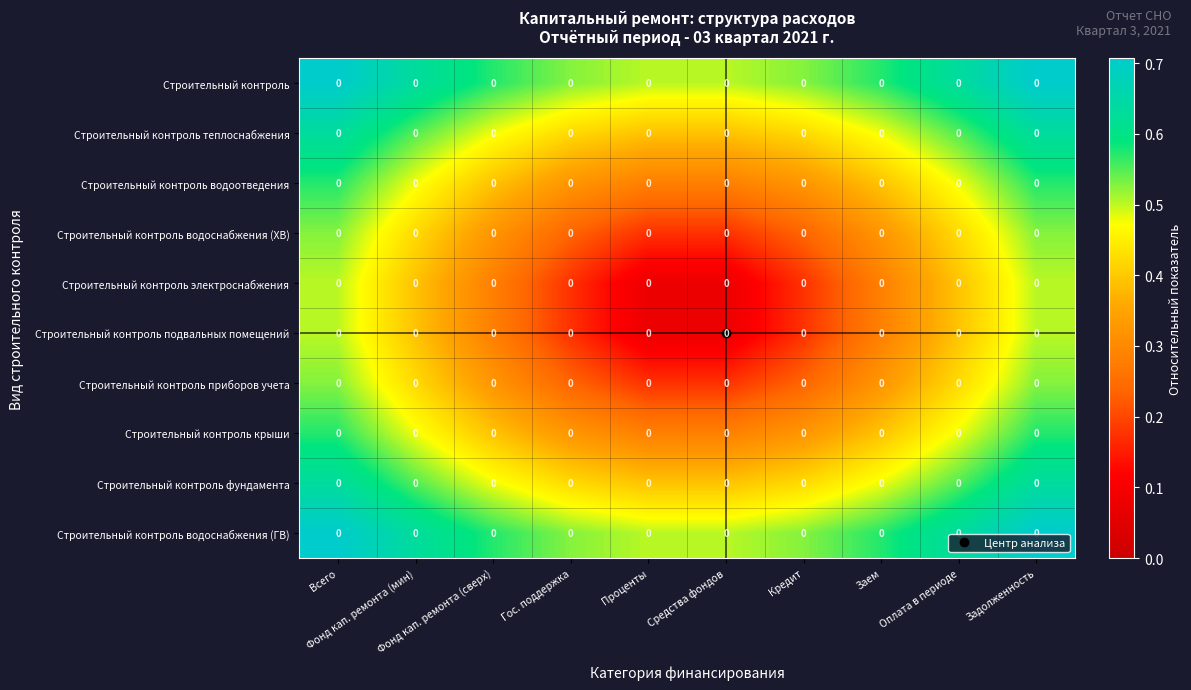

Is it true that Строительный контроль приборов учета equals 0.2 at Фонд кап. ремонта (мин)?

False